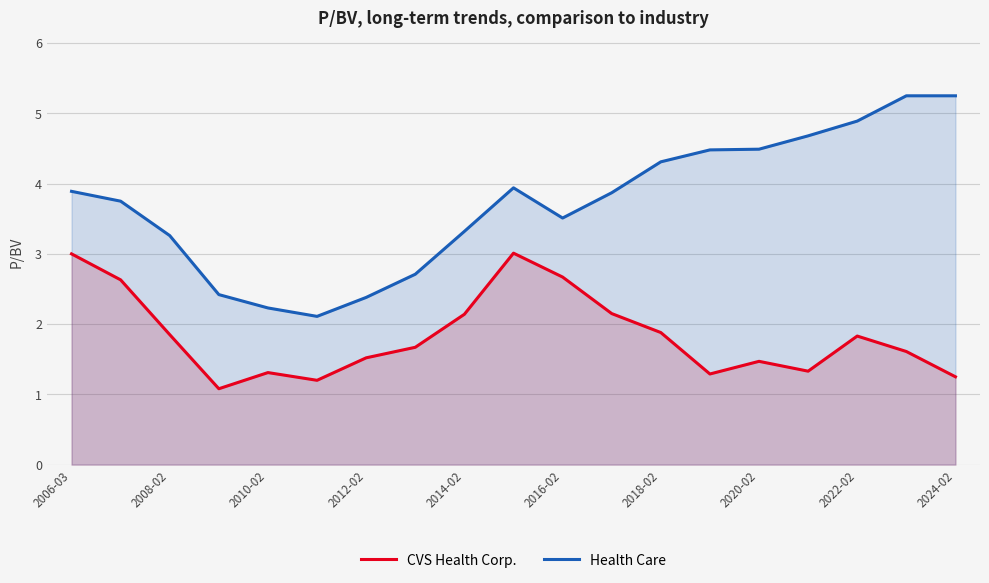

What is the total value across all series at 2014-02?

5.5